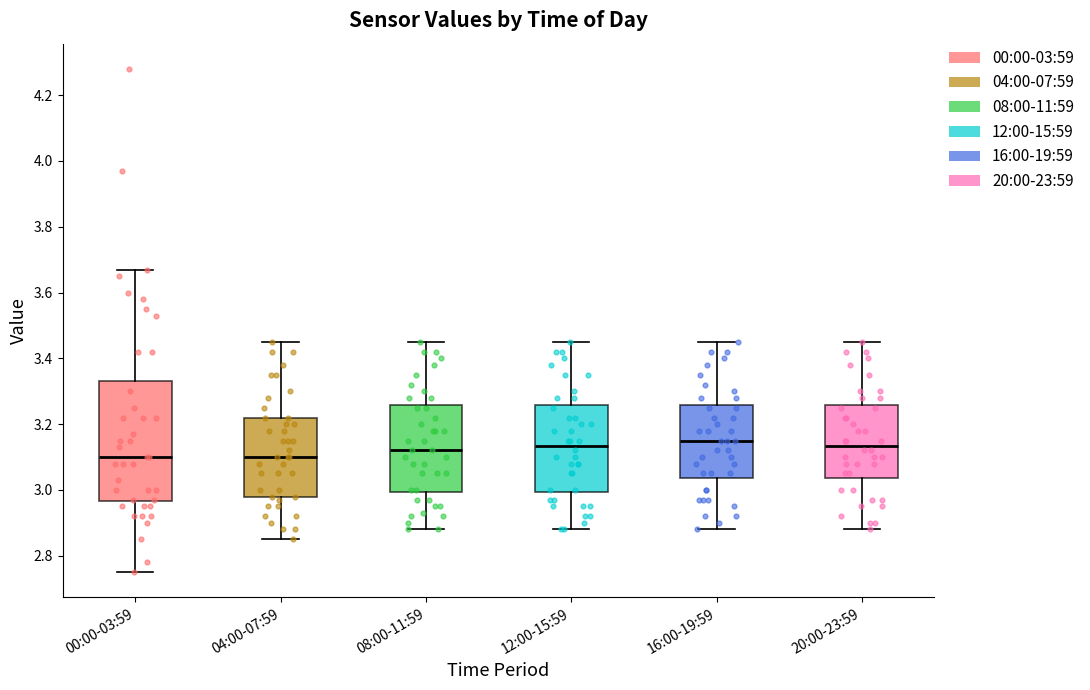

Reading left to right, read every box against the y-axis: the position of its median line, the range the box covers, and the ends of its whiskers. The values are not printed on the chart, so give them approximately, as read against the axis.

00:00-03:59: median 3.10, box 2.96 to 3.34, whiskers 2.76 to 3.68
04:00-07:59: median 3.10, box 2.98 to 3.22, whiskers 2.86 to 3.46
08:00-11:59: median 3.12, box 3.00 to 3.26, whiskers 2.88 to 3.46
12:00-15:59: median 3.14, box 3.00 to 3.26, whiskers 2.88 to 3.46
16:00-19:59: median 3.16, box 3.04 to 3.26, whiskers 2.88 to 3.46
20:00-23:59: median 3.14, box 3.04 to 3.26, whiskers 2.88 to 3.46